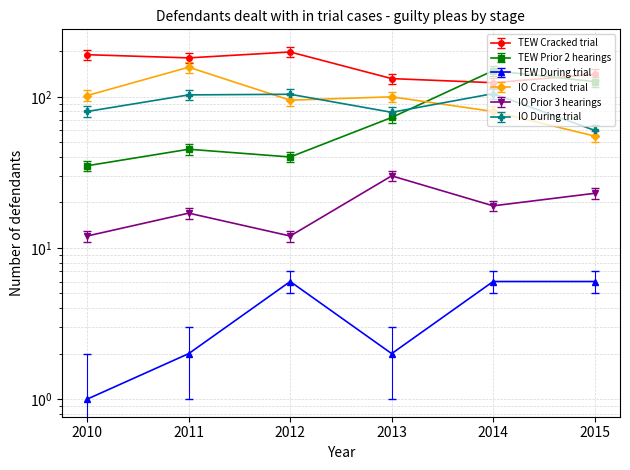

What is the minimum value shown in the chart?

1.0